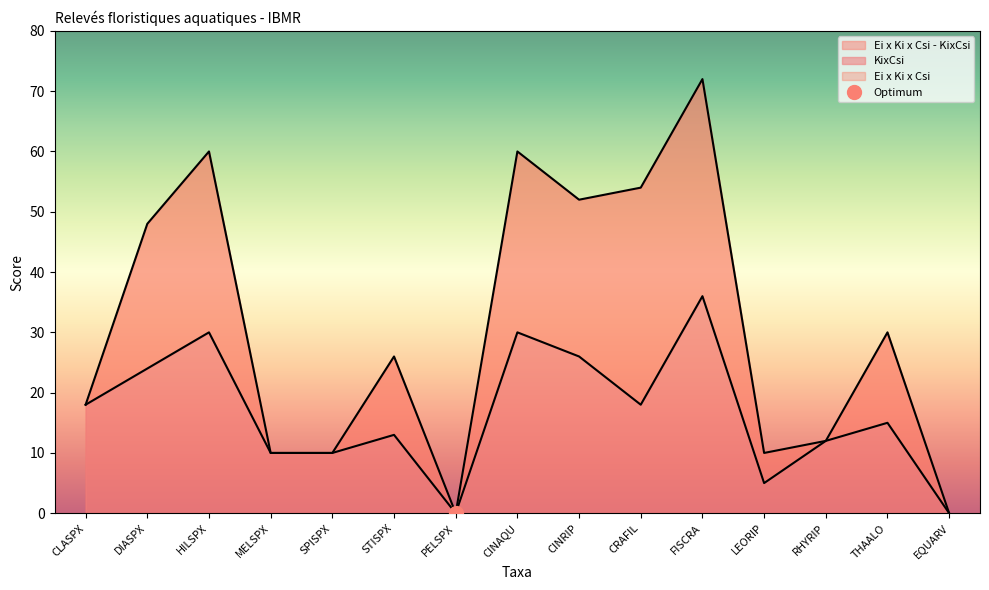

Which series has the largest total across all categories?

Ei x Ki x Csi